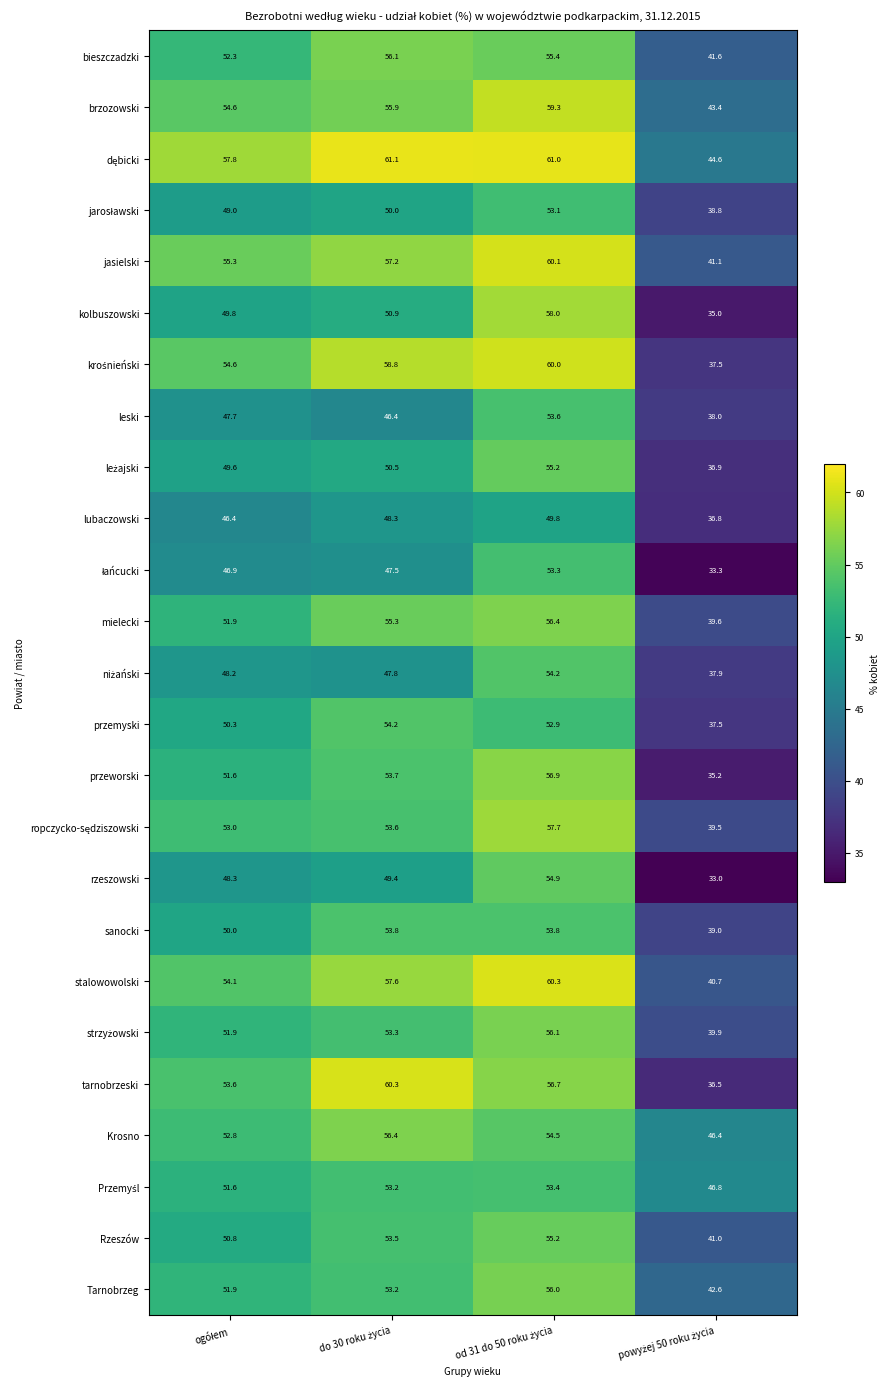

Which series has the largest range (max minus min)?

tarnobrzeski